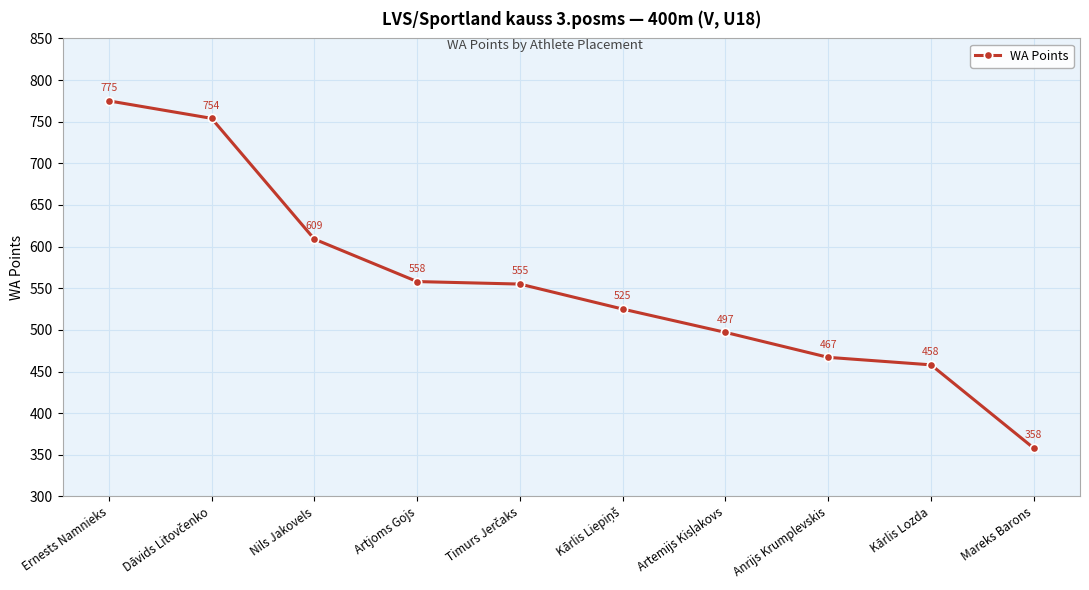

What is the average value?

556